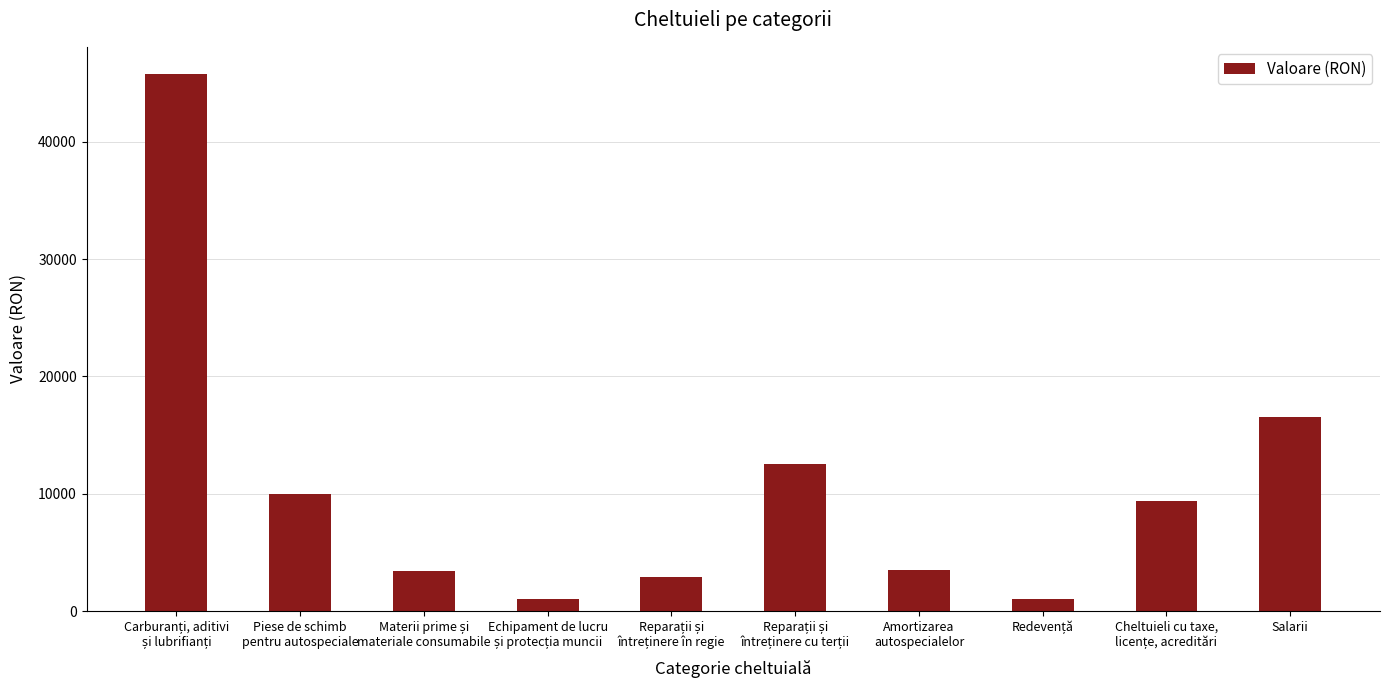

Count the number of data series in this chart.

1